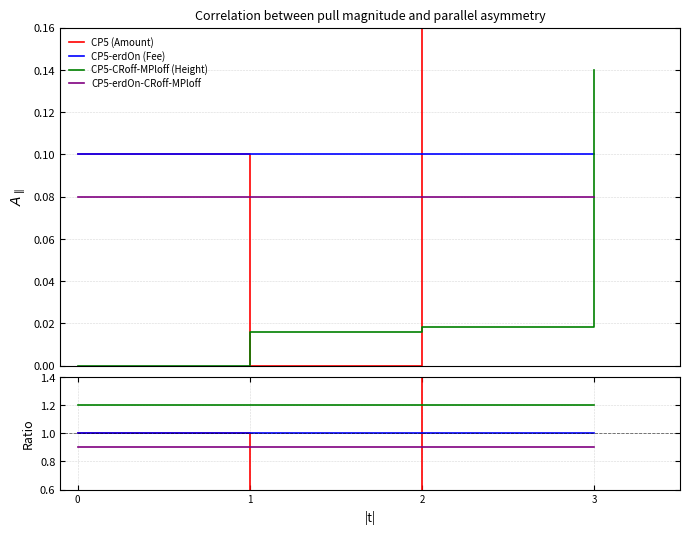

At which category does the chart reach its minimum across all series?

1